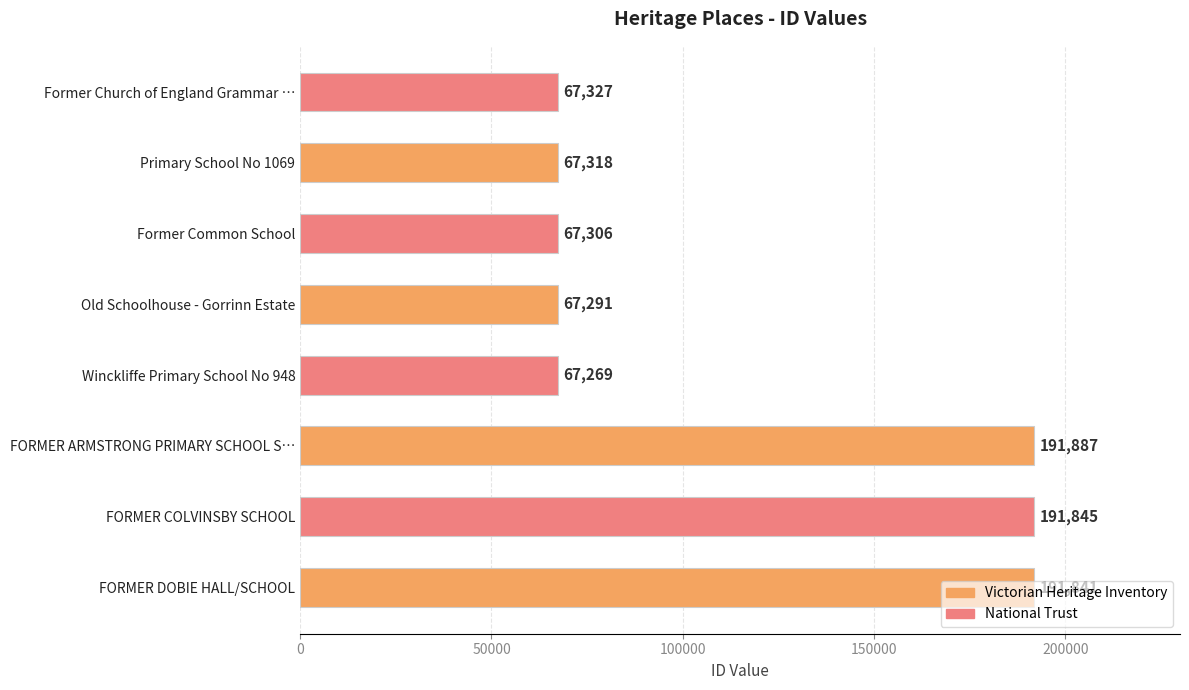

True or false: the data shows 21937 at Former Church of England Grammar ….

False